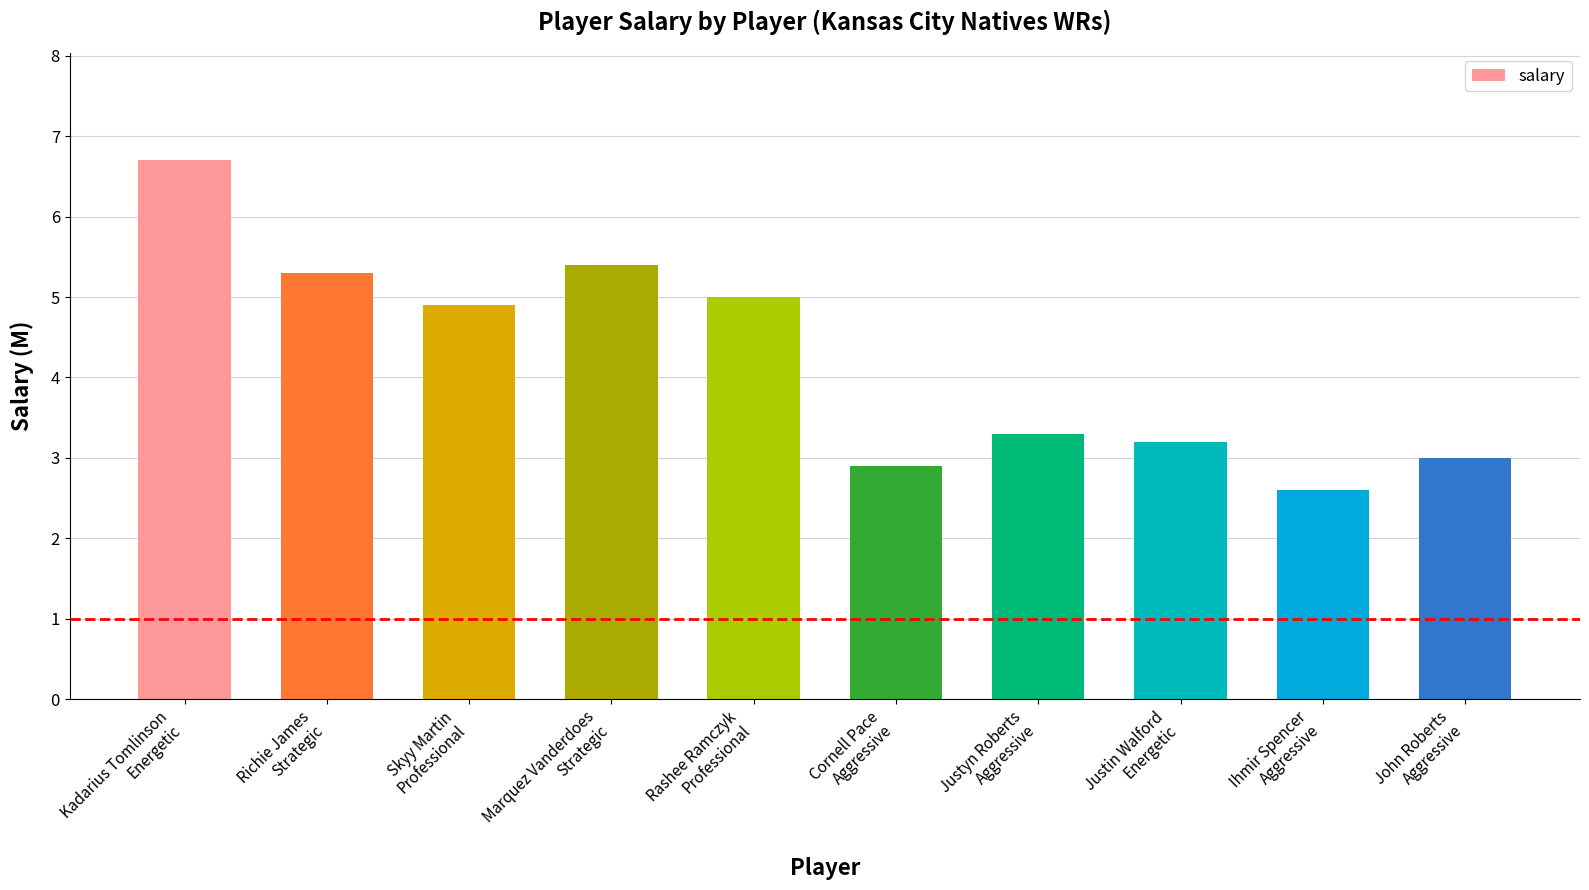

What is the change in value from Marquez Vanderdoes
Strategic to Rashee Ramczyk
Professional?

-0.4